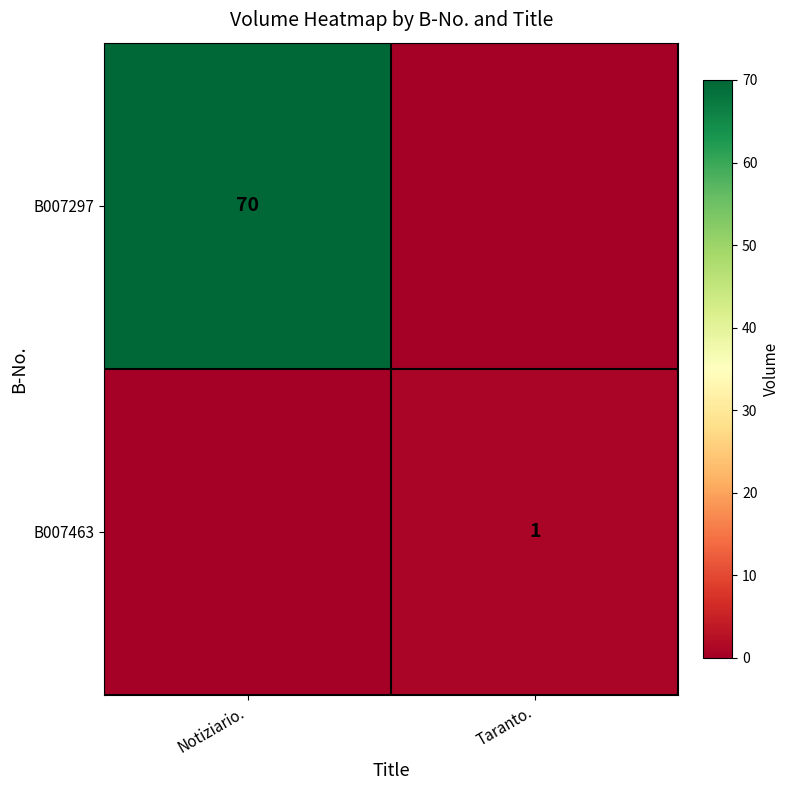

The value of B007463 at Taranto. is 2. True or false?

False